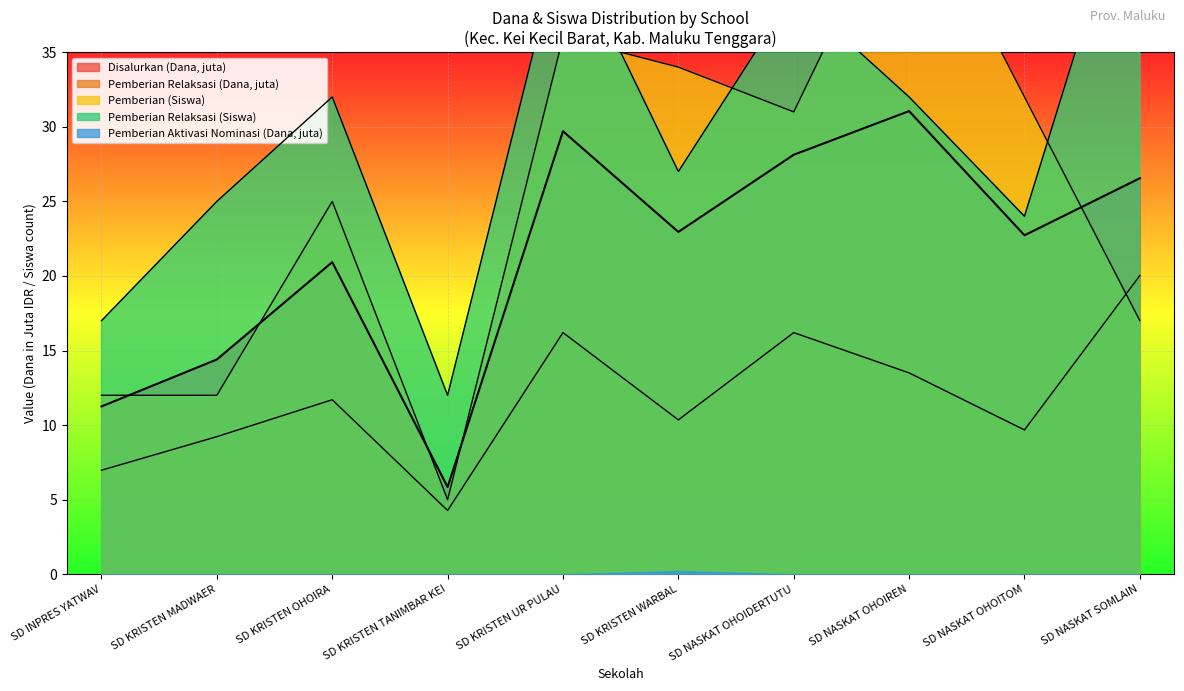

At how many categories does at least one series exceed 20?

8